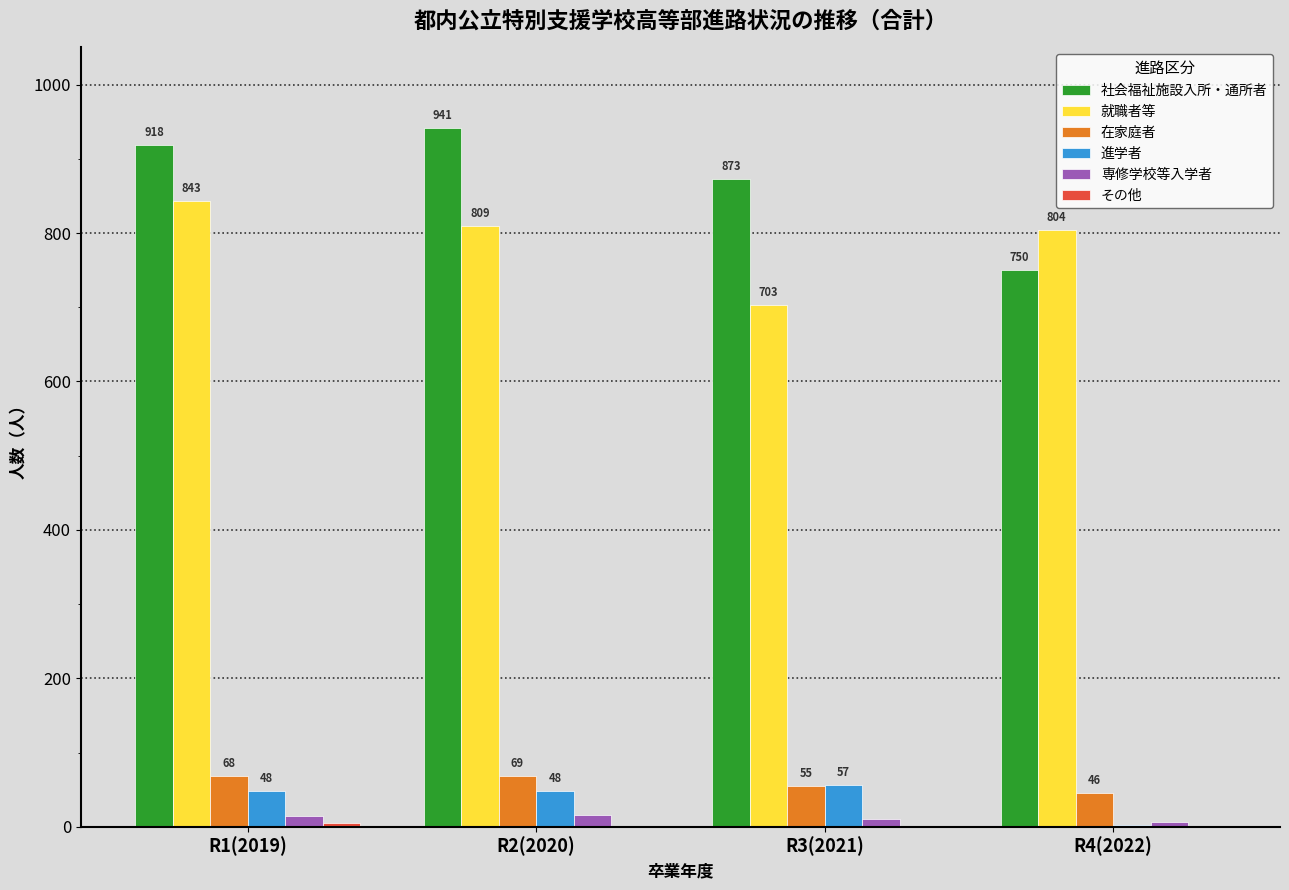

Which series has the largest total across all categories?

社会福祉施設入所・通所者